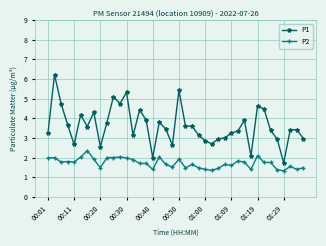

What is the value of the P1 point at the 33rd from the left?

4.6